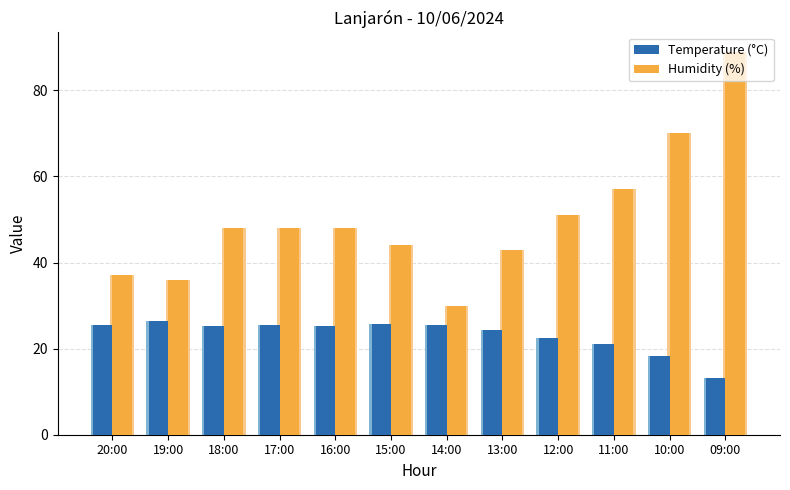

List the labels in order of Humidity (%) value, smallest first.

14:00, 19:00, 20:00, 13:00, 15:00, 18:00, 17:00, 16:00, 12:00, 11:00, 10:00, 09:00